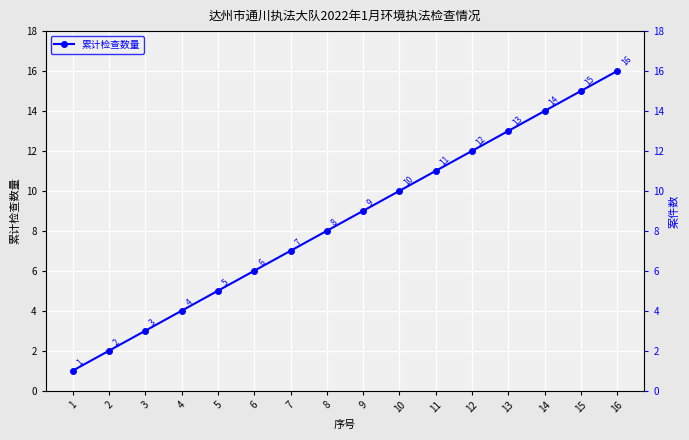

Which has a higher value, 16 or 2?

16